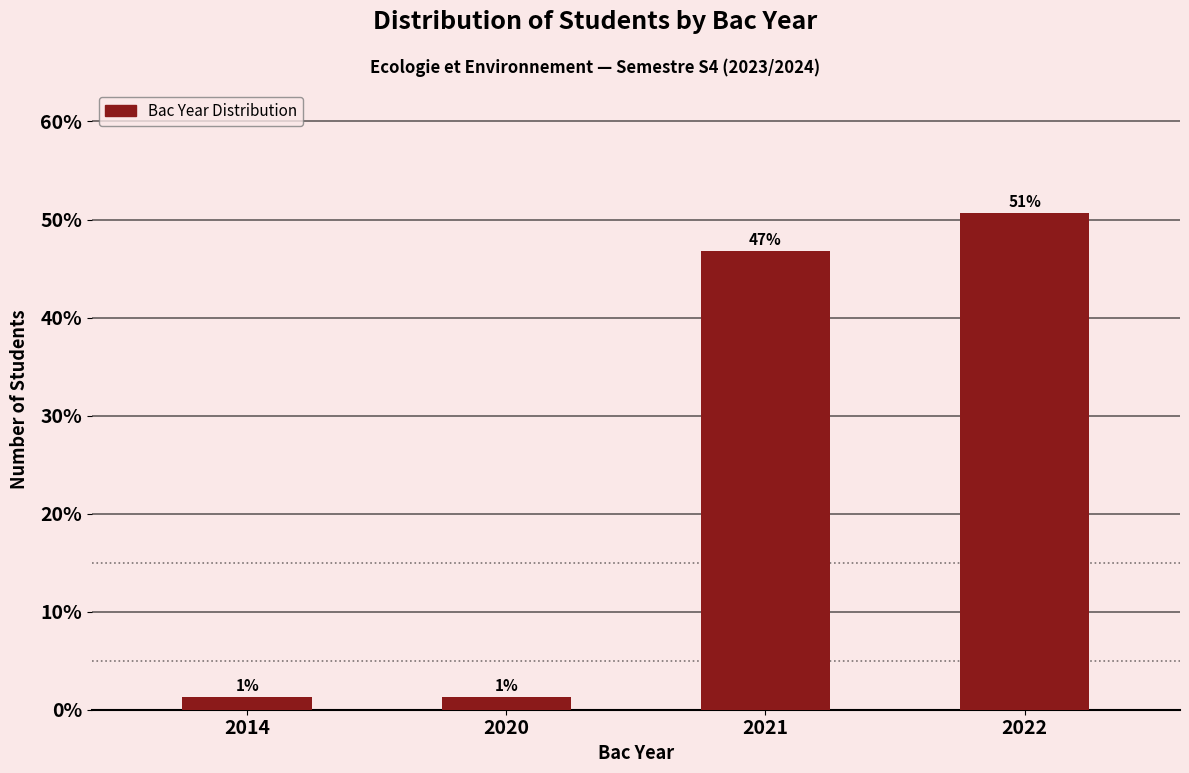

How many bars are there in total?

4